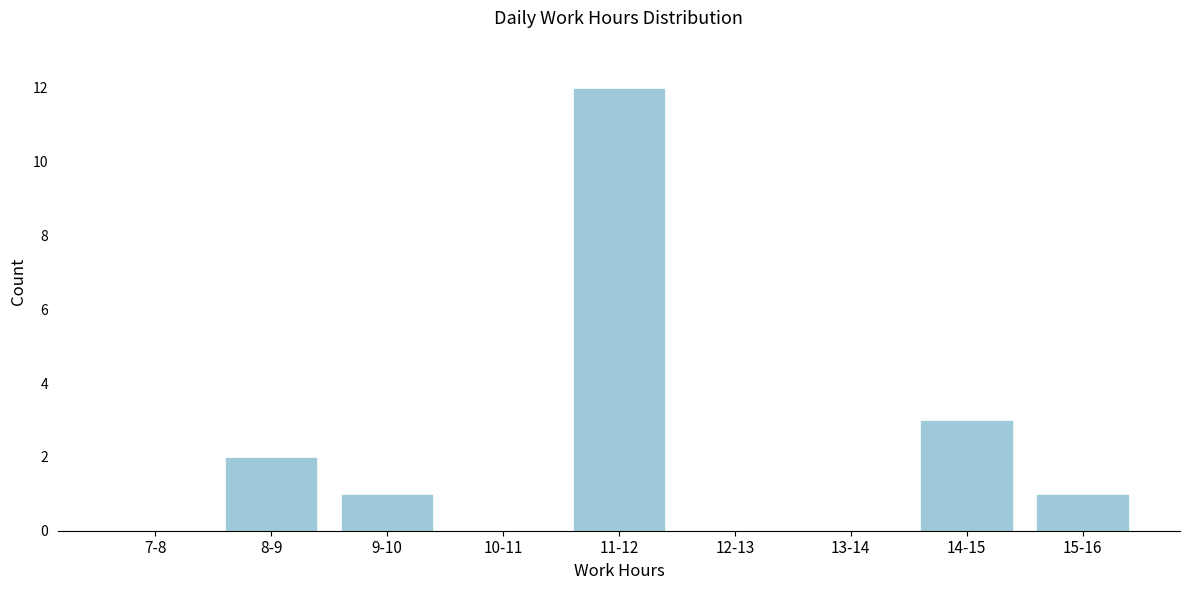

Reading left to right, transcribe all the data shown in this chart.

7-8=0	8-9=2	9-10=1	10-11=0	11-12=12	12-13=0	13-14=0	14-15=3	15-16=1